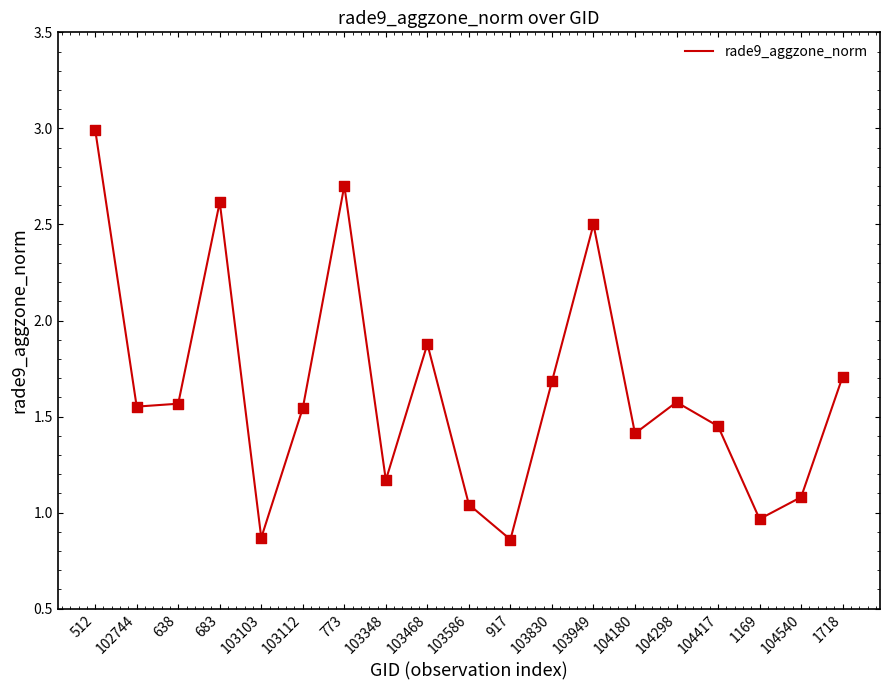

What is the change in value from 773 to 1169?

-1.7